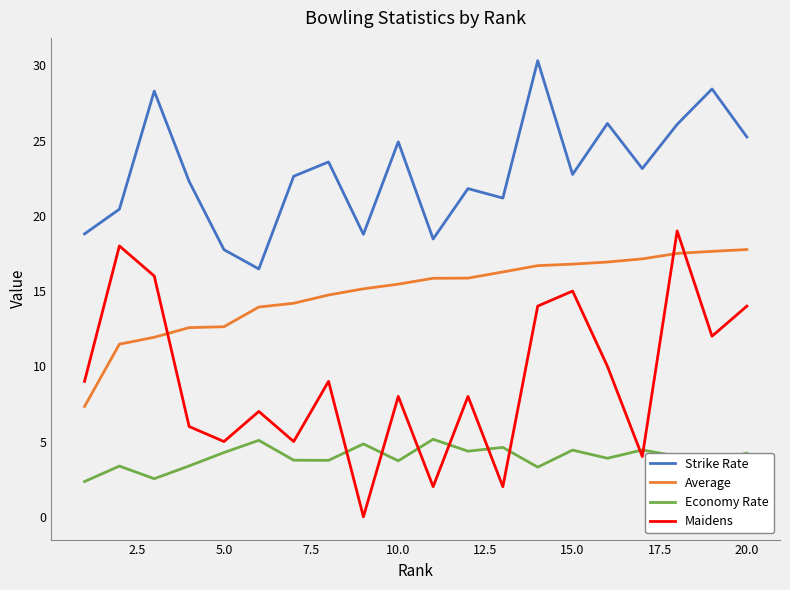

Does the chart have visible grid lines?

No